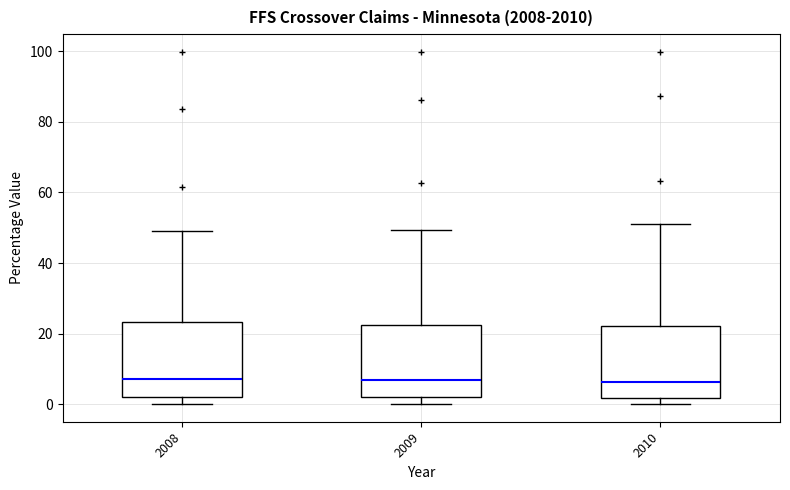

Reading left to right, read every box against the y-axis: the position of its median line, the range the box covers, and the ends of its whiskers. The values are not printed on the chart, so give them approximately, as read against the axis.

2008: median 6, box 2 to 24, whiskers 0 to 48
2009: median 6, box 2 to 22, whiskers 0 to 50
2010: median 6, box 2 to 22, whiskers 0 to 52